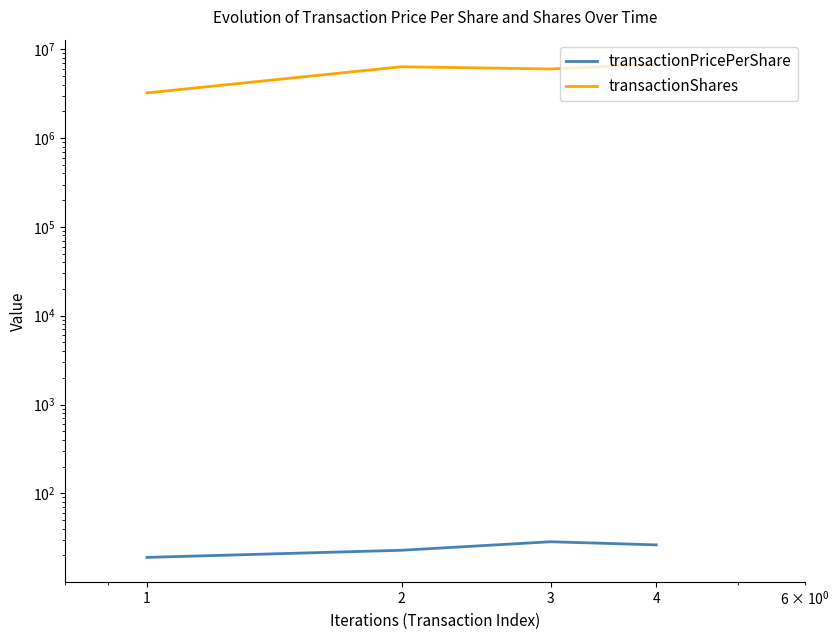

Reading left to right, extract all data points from this chart.

transactionPricePerShare: 19.0	22.9	28.5	26.3
transactionShares: 3224610.0	6354532.0	6000000.0	6765858.0